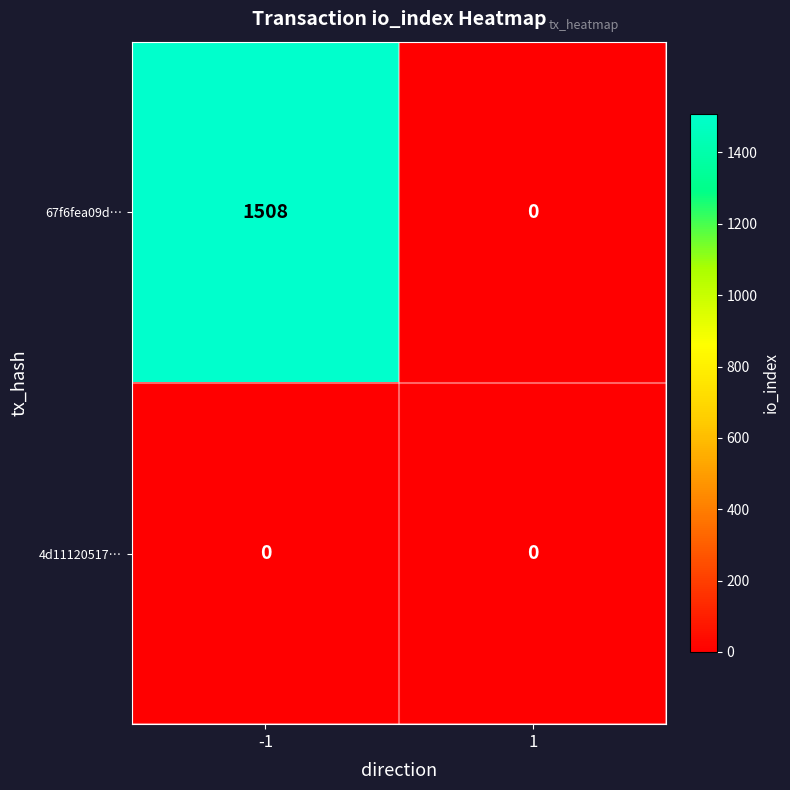

What is the maximum value for 67f6fea09d…?

1508